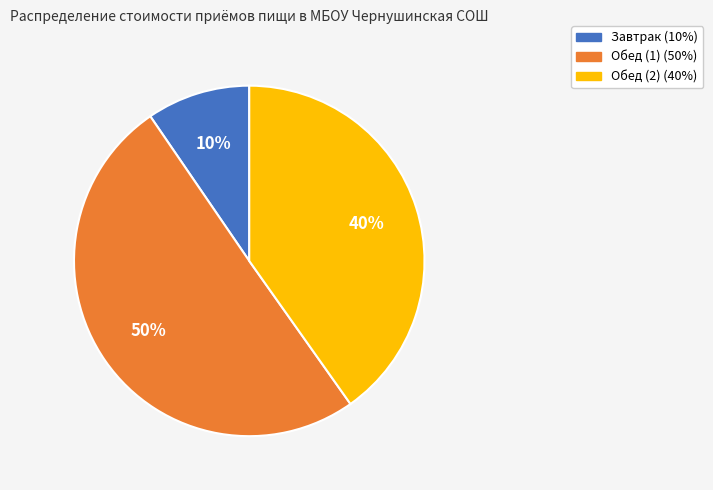

Do Завтрак and Обед (1) together represent more than half of the pie?

Yes